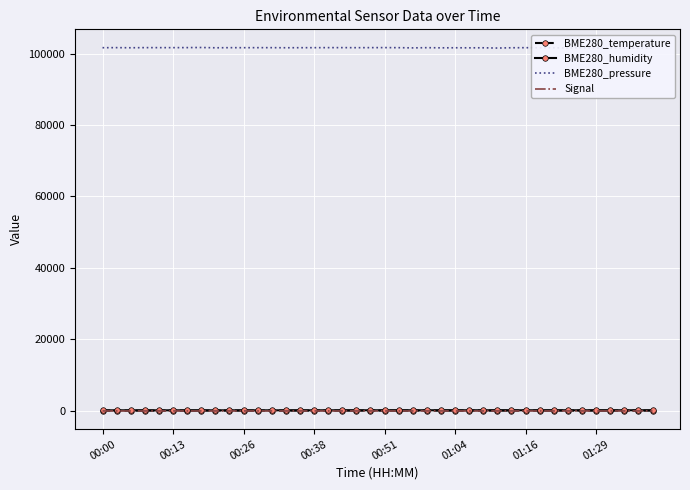

In BME280_pressure, how many points are higher than both neighbors (excluding endpoints)?

12